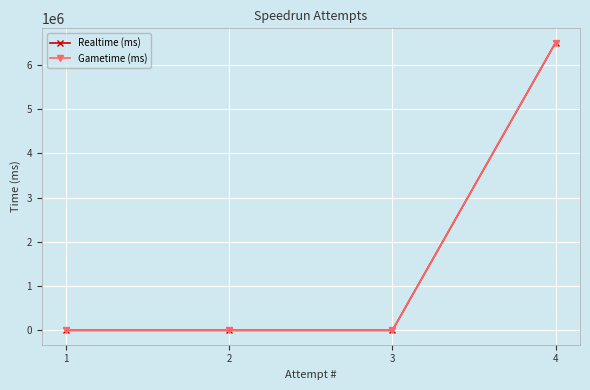

True or false: Gametime (ms) has more than 1 points higher than both neighbors.

False